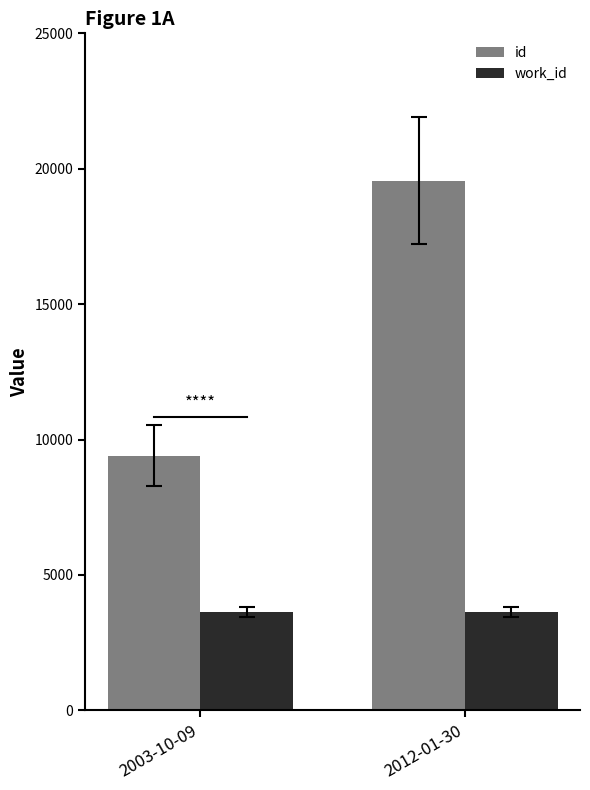

Count the id values in the range 9412 to 19557.

2